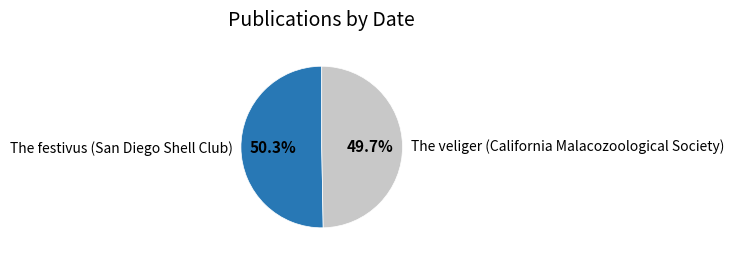

What is the total percentage of The festivus (San Diego Shell Club) and The veliger (California Malacozoological Society)?

100.0%